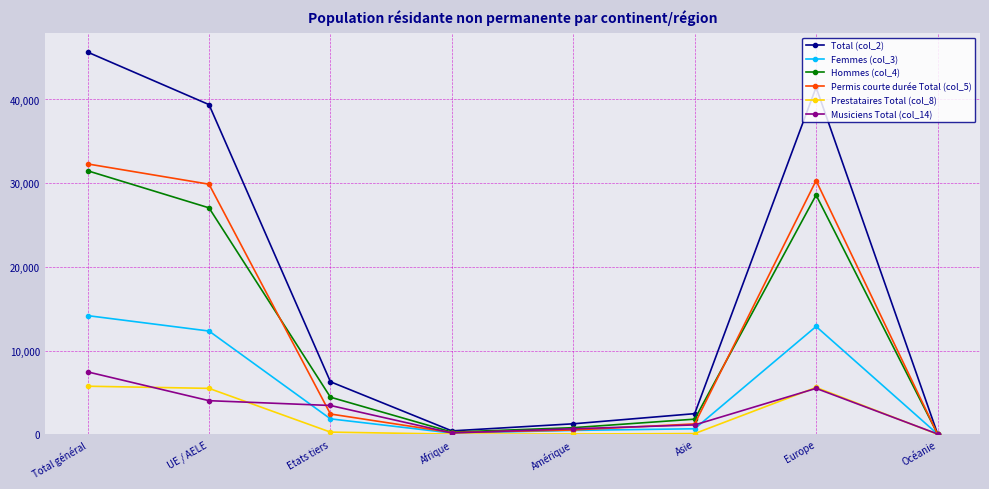

Is the value of Prestataires Total (col_8) at Etats tiers greater than the value of Femmes (col_3) at Total général?

No